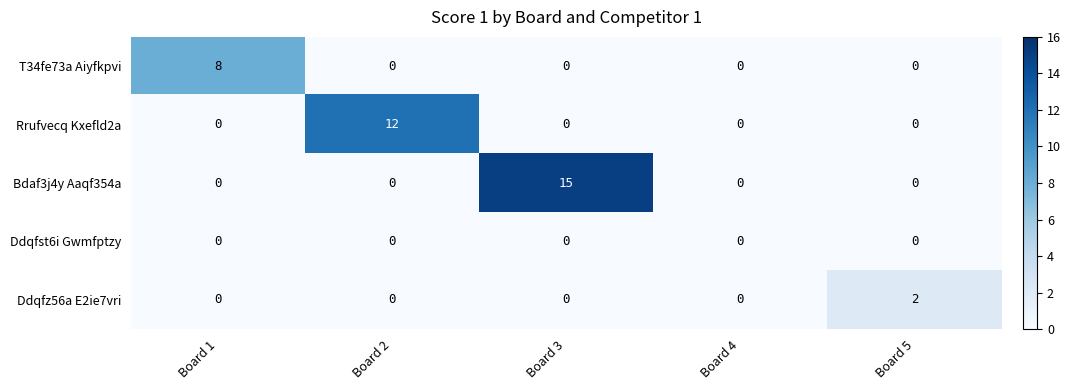

Is it true that T34fe73a Aiyfkpvi equals 5 at Board 1?

False